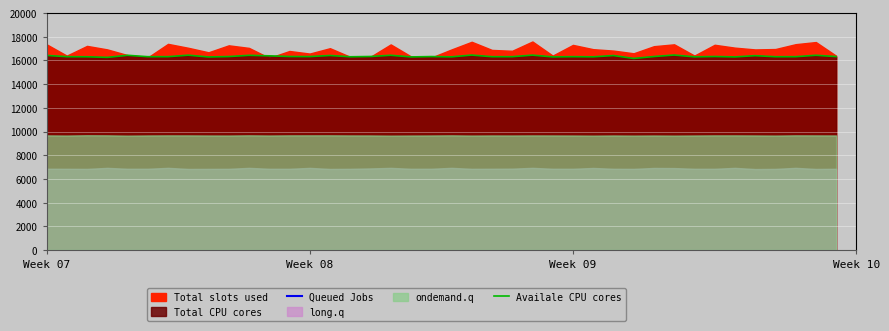

How many lines are shown in the chart?

2